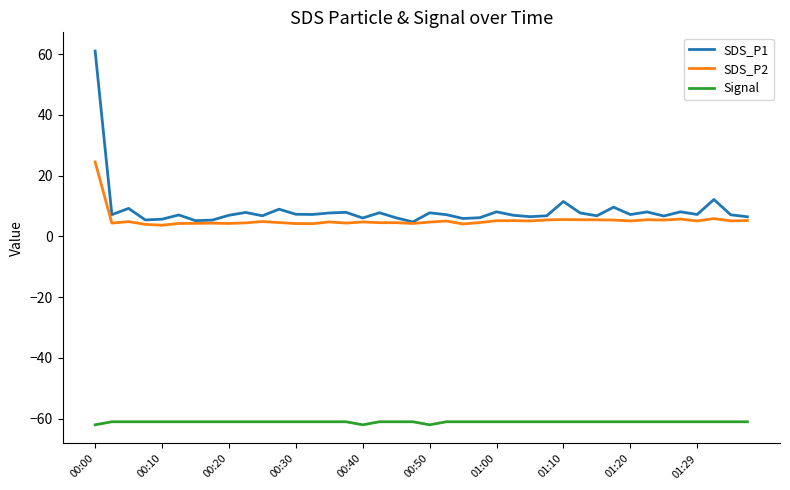

What is the difference between the second highest and minimum values in the SDS_P2 series?

2.2